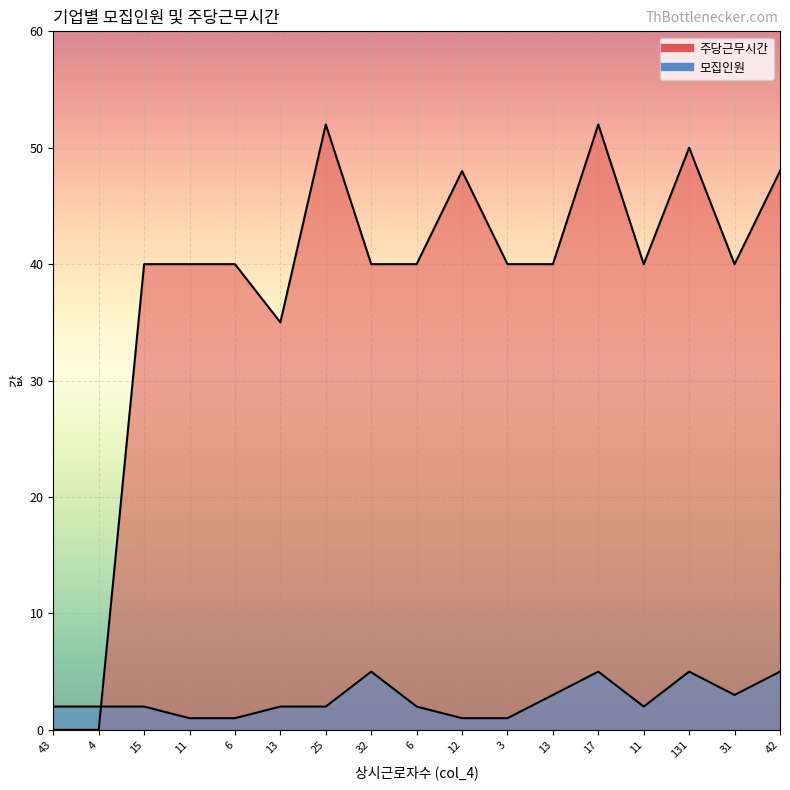

What is the difference between the maximum and minimum values in the 모집인원 series?

4